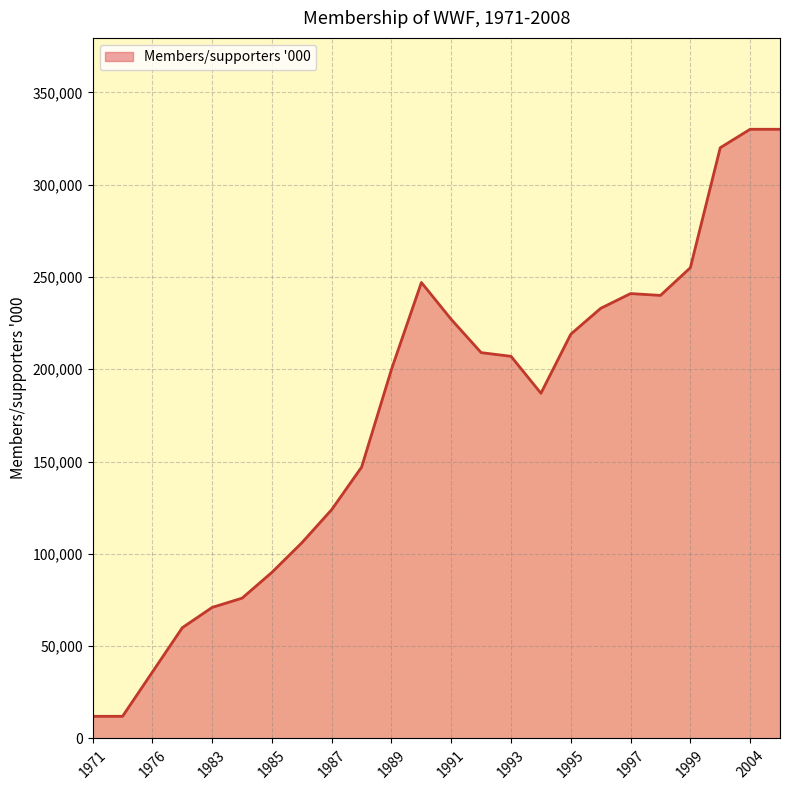

What is the minimum value shown in the chart?

12000